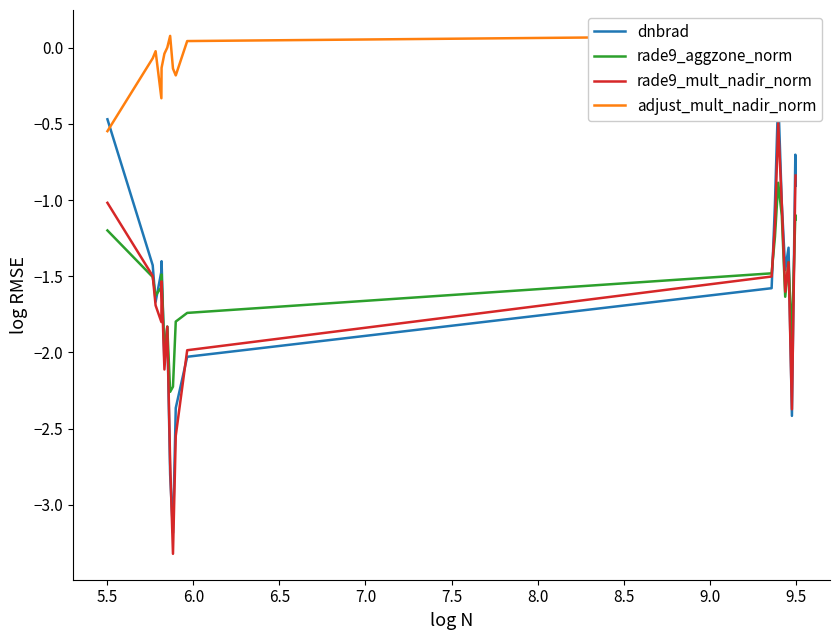

What is the maximum value for rade9_mult_nadir_norm?

-0.5